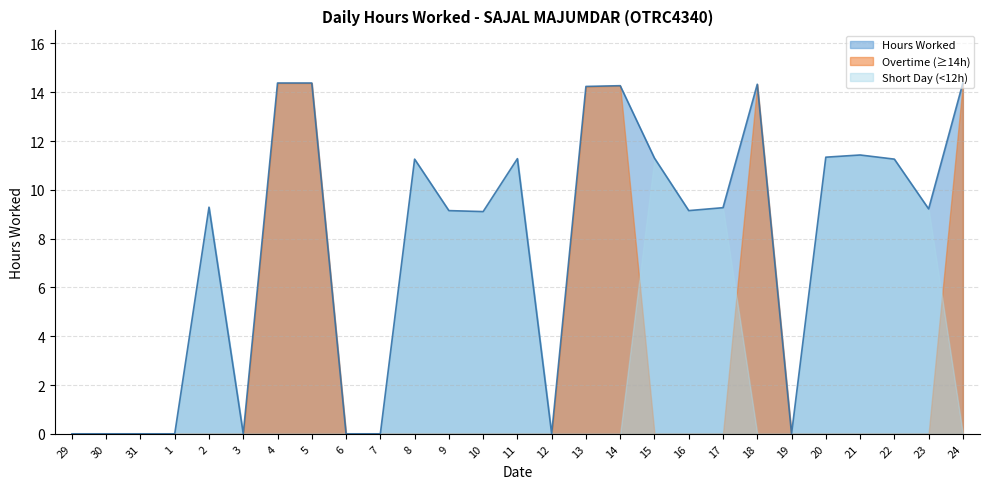

Which category has the highest value across all series?

4